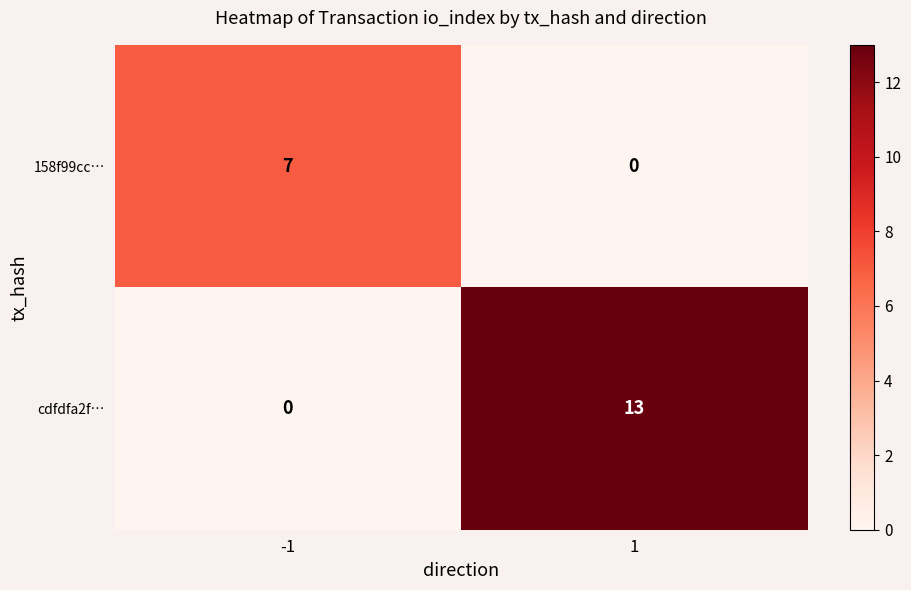

Rank the series at -1 from lowest to highest value.

cdfdfa2f…, 158f99cc…